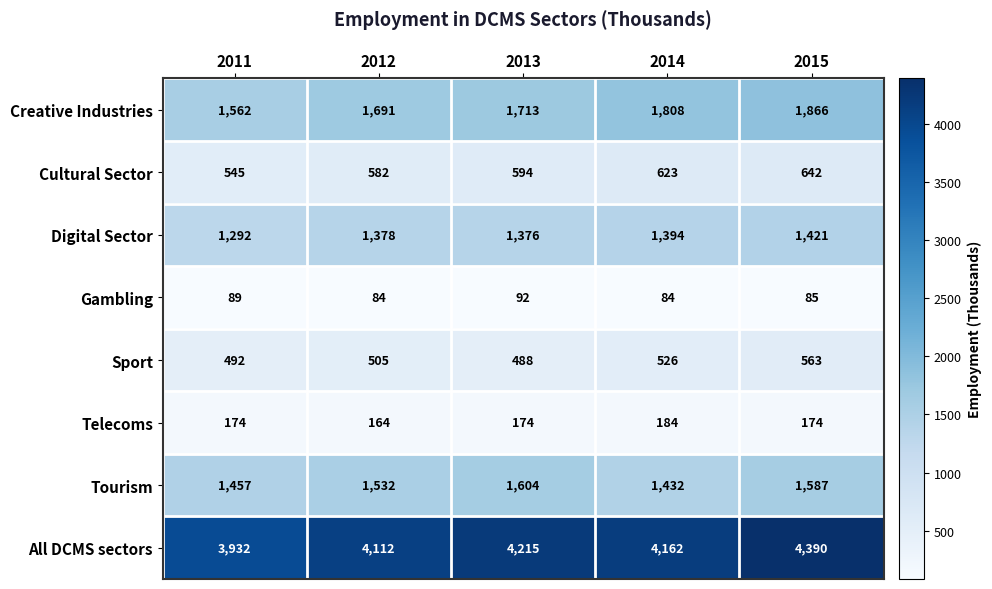

The Creative Industries series shows 2064 at 2011. True or false?

False